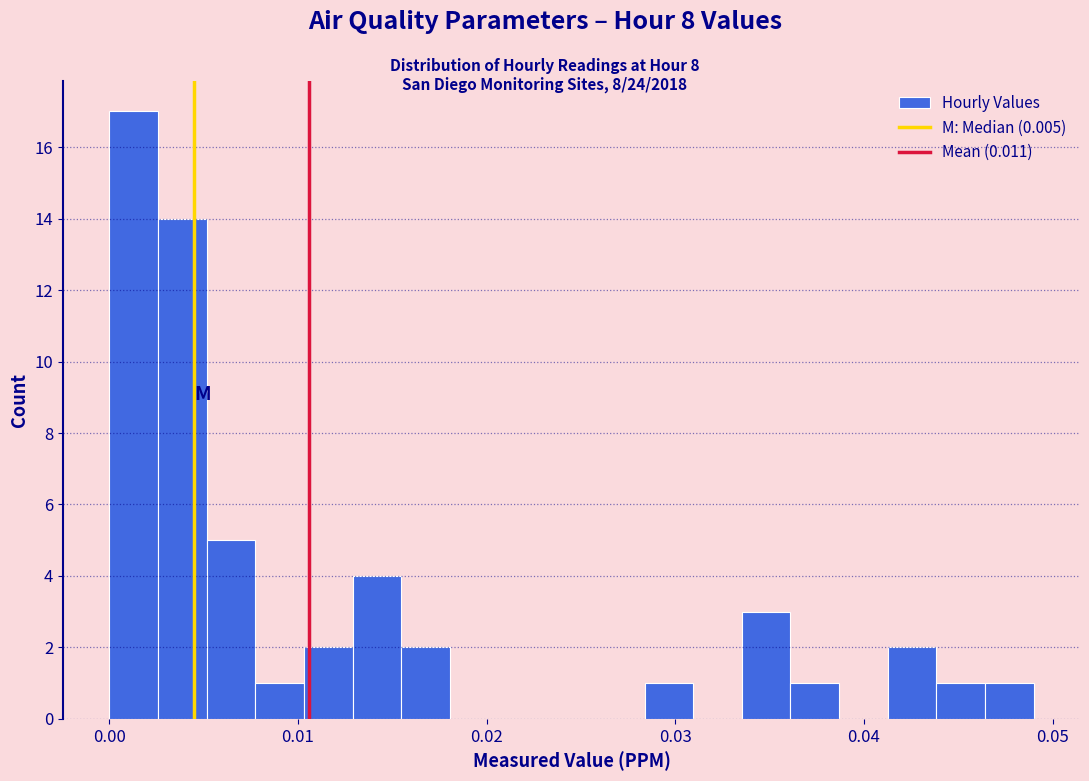

Around what value on the x-axis is the tallest bar? Give the approximate position of its centre, as read against the axis.

0.001